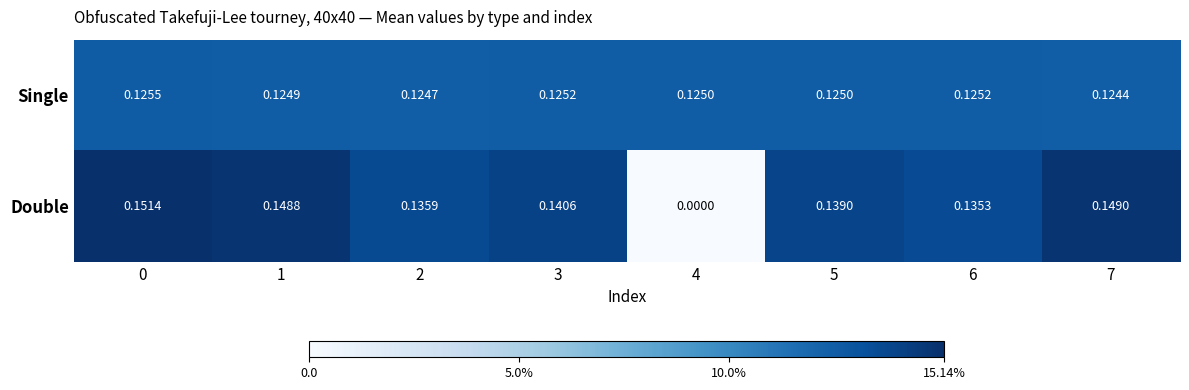

What is the total value across all series at 3?

0.3